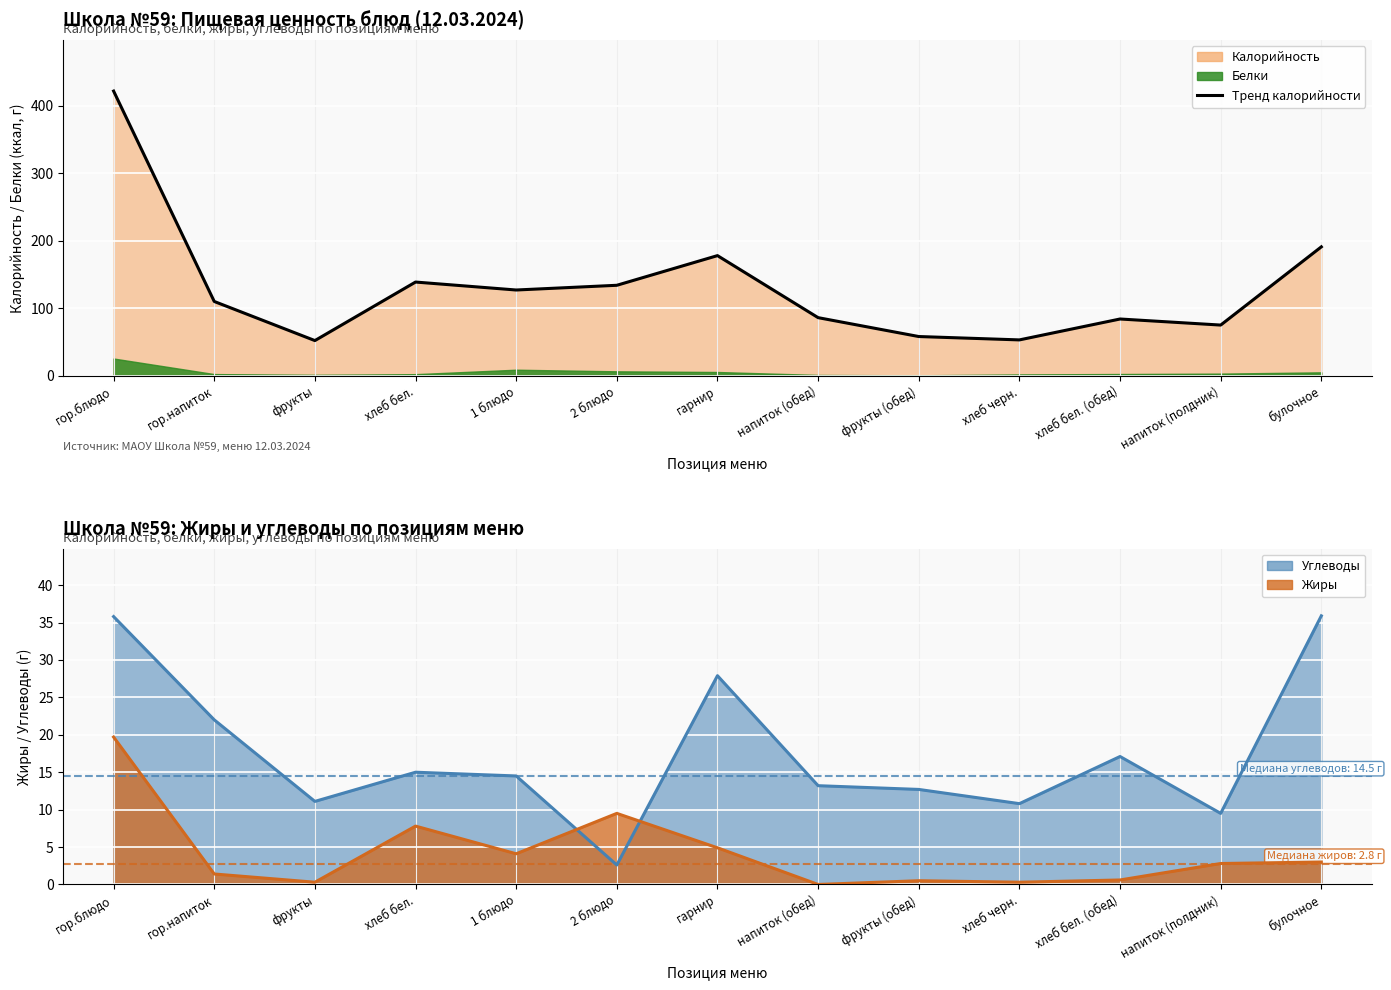

Which series has the largest total across all categories?

Калорийность